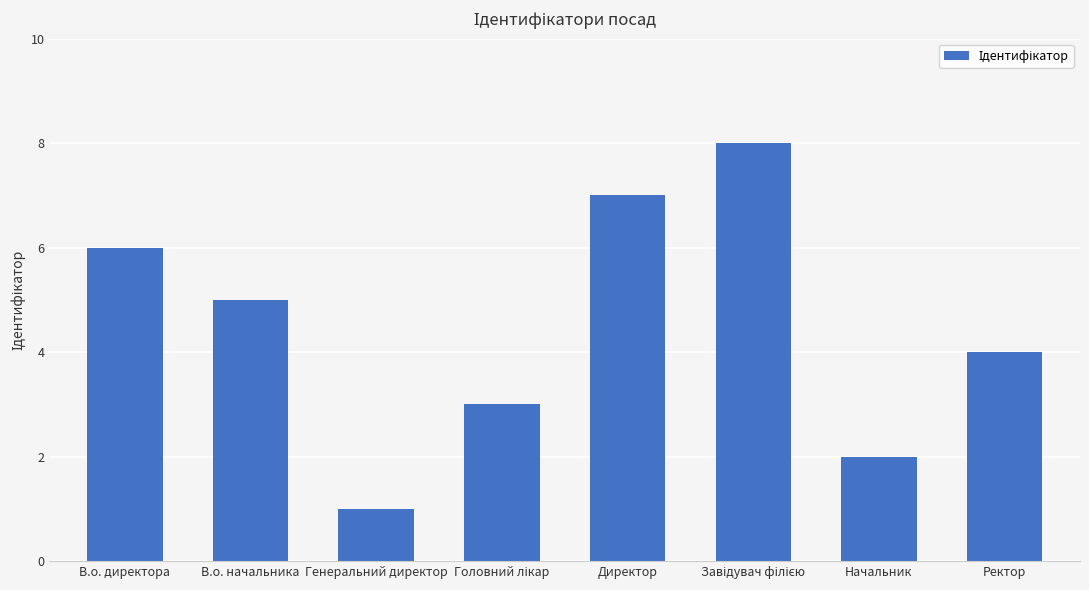

Reading left to right, what are all the values shown in this chart?

6	5	1	3	7	8	2	4